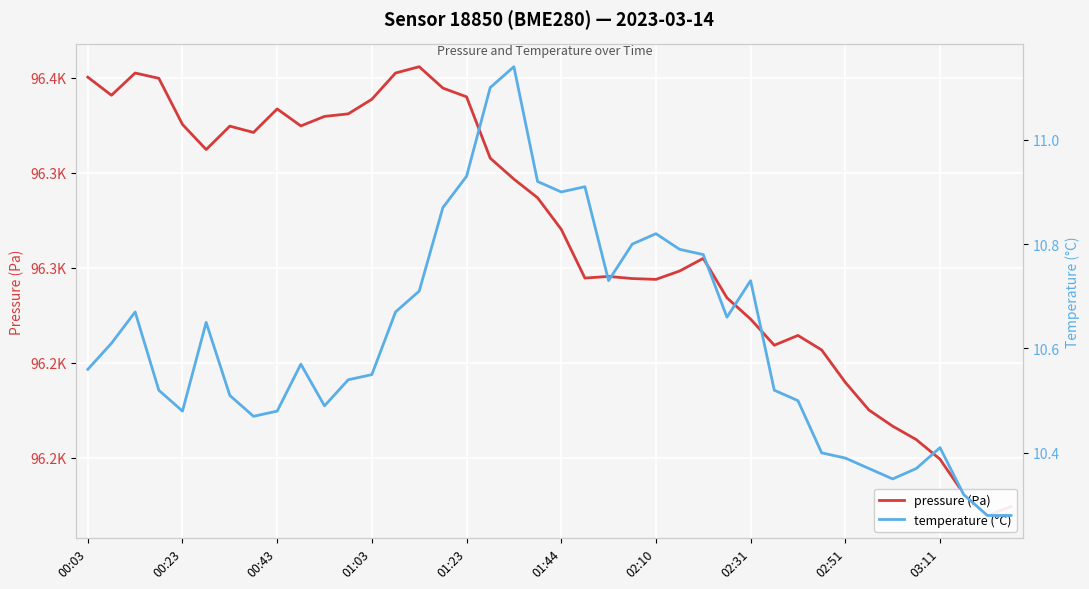

At 29, list the series in order from largest to smallest.

pressure (Pa), temperature (°C)